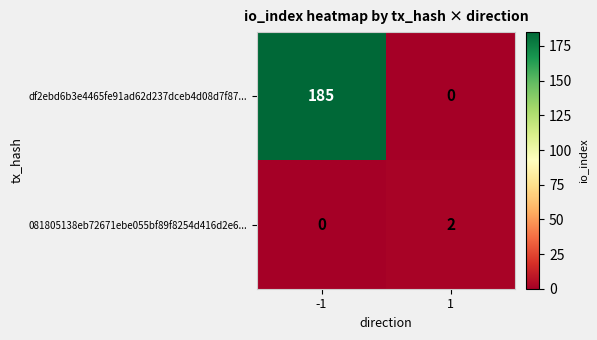

List the series in order of their peak value, highest first.

df2ebd6b3e4465fe91ad62d237dceb4d08d7f87..., 081805138eb72671ebe055bf89f8254d416d2e6...